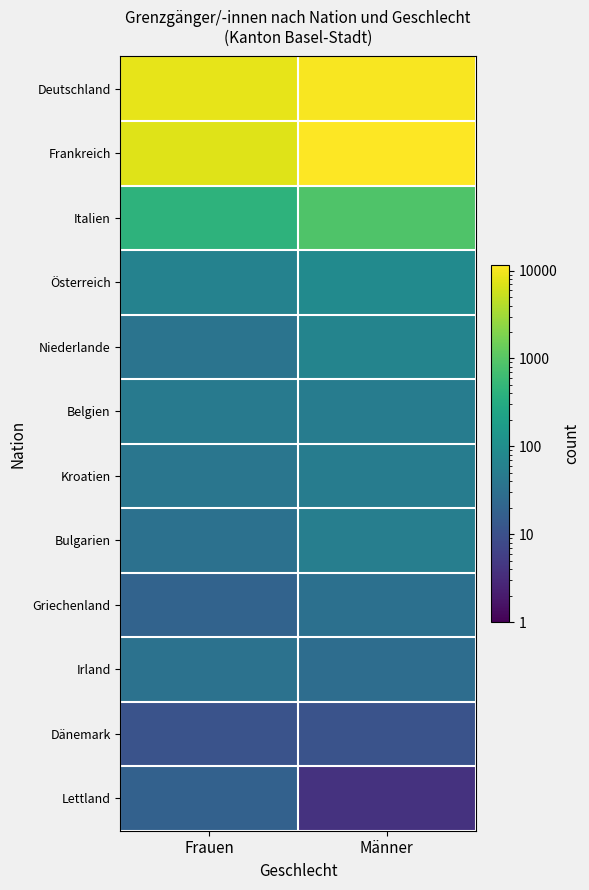

Which label corresponds to the smallest value in the chart?

Männer